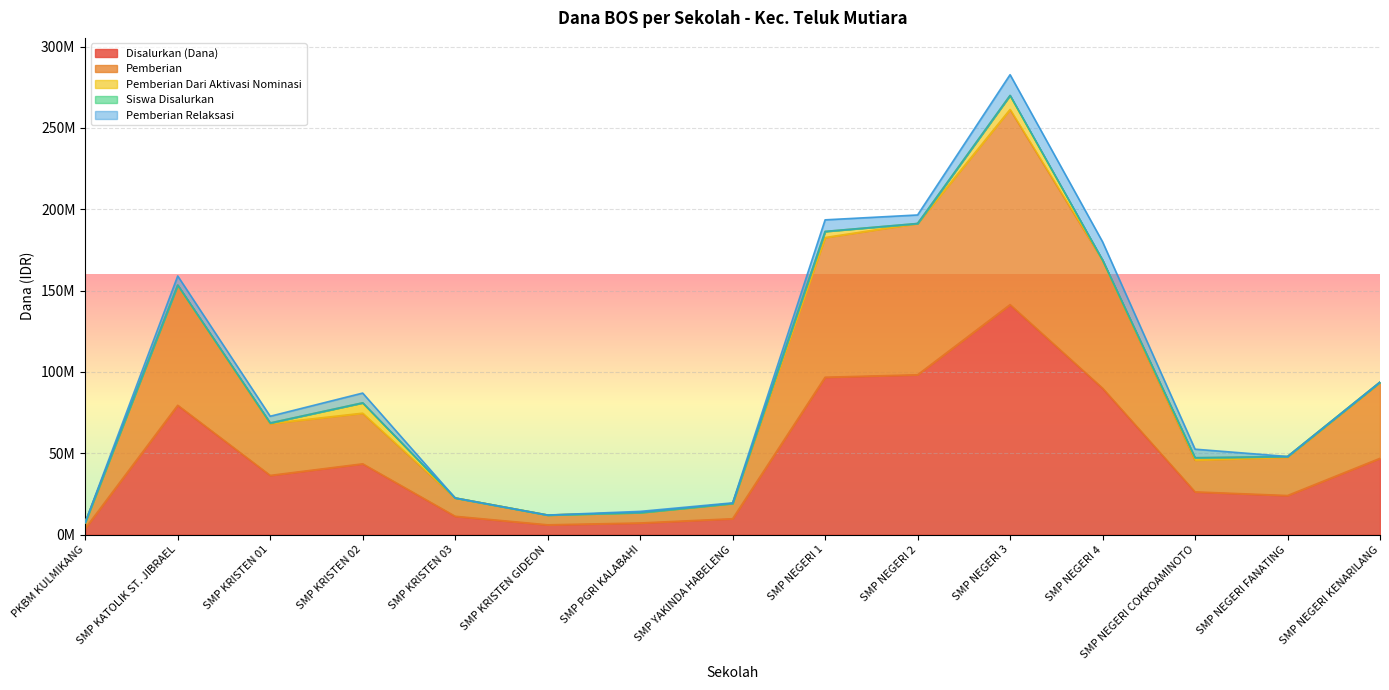

What is the label of the 15th point from the right?

PKBM KULMIKANG